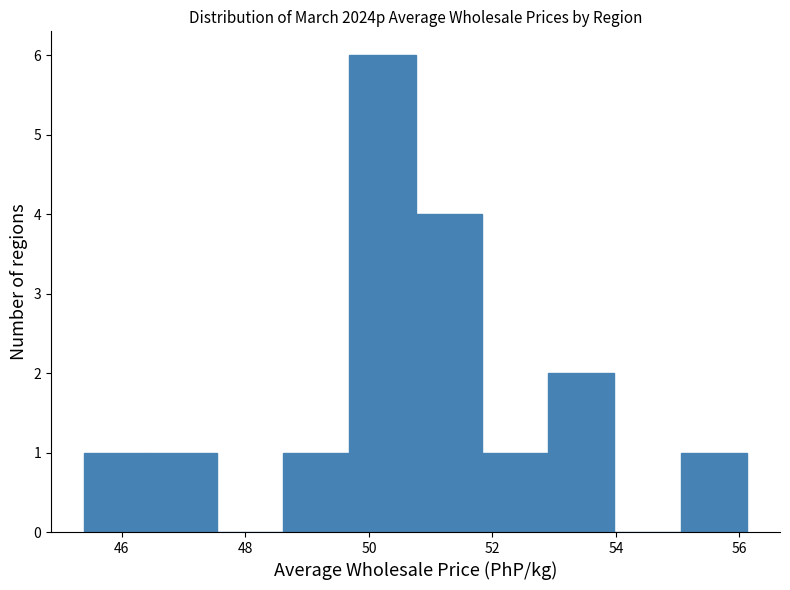

Reading left to right, transcribe this chart: for each bar, give the range it covers on the x-axis and its height. Neither the bar edges nor the heights are printed on the chart, so give them approximately, as read against the axes.

45.4 to 46.4: 1
46.4 to 47.6: 1
47.6 to 48.6: 0
48.6 to 49.6: 1
49.6 to 50.8: 6
50.8 to 51.8: 4
51.8 to 53.0: 1
53.0 to 54.0: 2
54.0 to 55.0: 0
55.0 to 56.2: 1